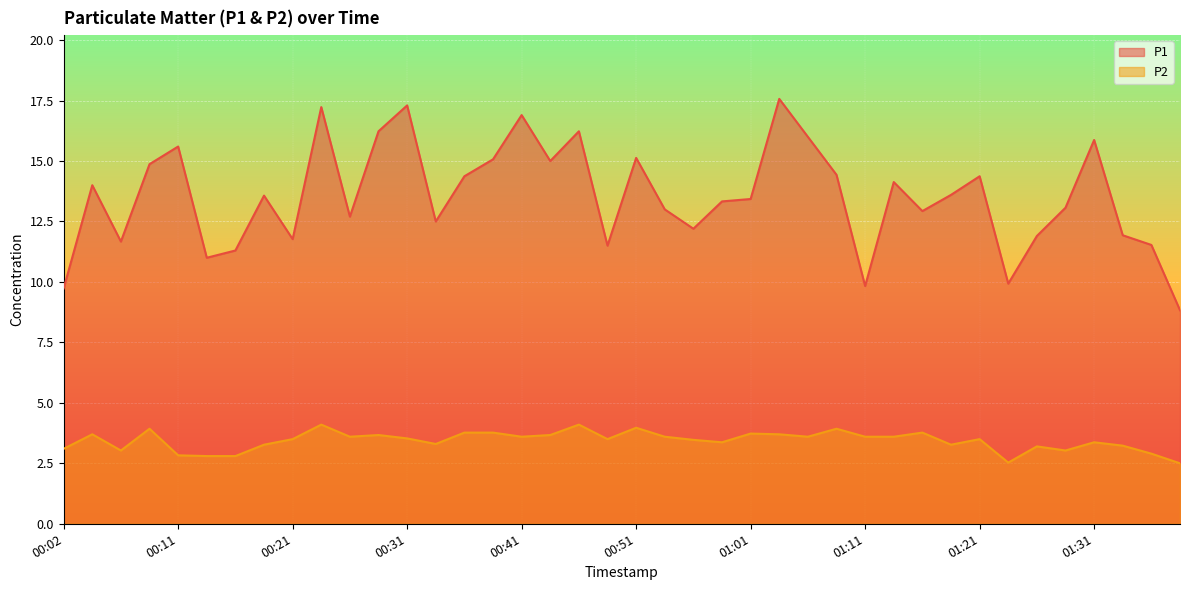

At which label is P2 closest to 3?

00:07